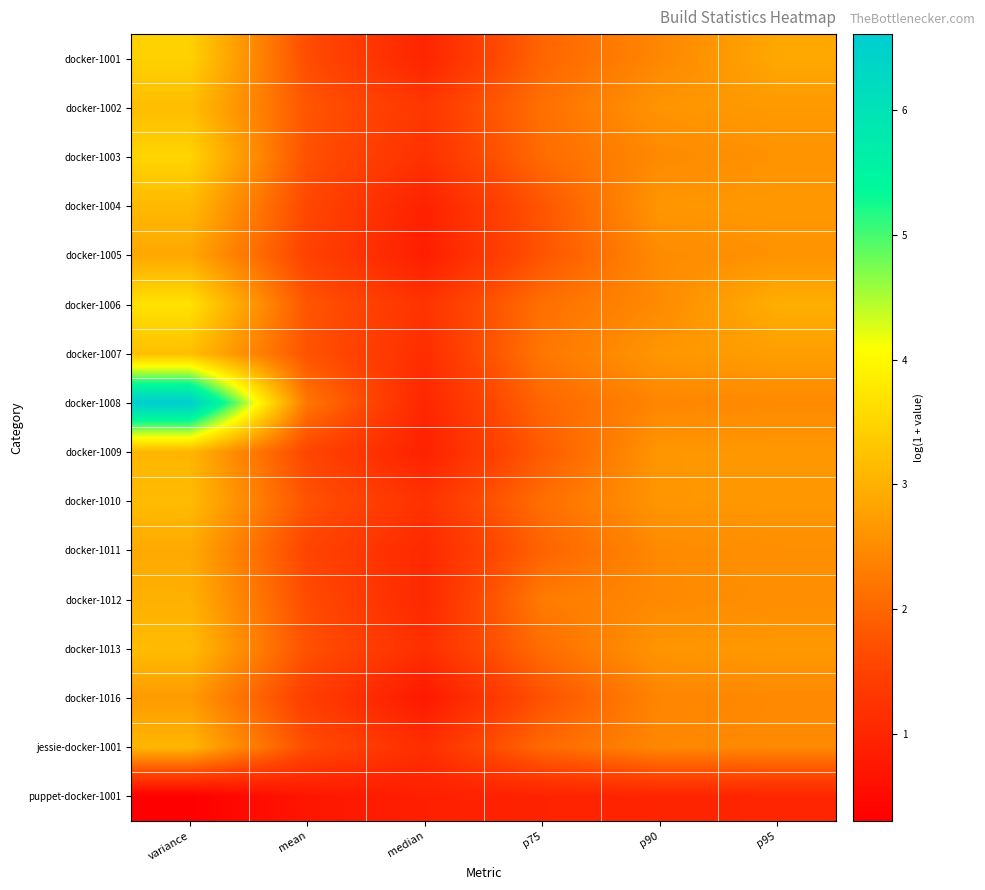

Reading left to right, what are all the values shown in this chart?

docker-1001: variance=3.4	mean=1.7	median=1.0	p75=2.0	p90=2.4	p95=2.9
docker-1002: variance=3.2	mean=1.8	median=1.3	p75=2.1	p90=2.6	p95=2.7
docker-1003: variance=3.5	mean=1.7	median=1.2	p75=2.1	p90=2.5	p95=2.6
docker-1004: variance=3.1	mean=1.6	median=0.9	p75=1.8	p90=2.6	p95=2.7
docker-1005: variance=2.9	mean=1.5	median=0.9	p75=1.8	p90=2.5	p95=2.6
docker-1006: variance=3.7	mean=1.8	median=1.2	p75=2.1	p90=2.5	p95=3.0
docker-1007: variance=3.2	mean=1.7	median=1.1	p75=2.2	p90=2.6	p95=2.7
docker-1008: variance=6.6	mean=2.2	median=1.0	p75=2.0	p90=2.4	p95=2.5
docker-1009: variance=3.1	mean=1.6	median=0.9	p75=1.9	p90=2.6	p95=2.7
docker-1010: variance=3.1	mean=1.7	median=1.2	p75=2.1	p90=2.6	p95=2.7
docker-1011: variance=2.9	mean=1.5	median=1.1	p75=2.0	p90=2.5	p95=2.5
docker-1012: variance=3.0	mean=1.7	median=1.0	p75=2.3	p90=2.5	p95=2.5
docker-1013: variance=3.2	mean=1.7	median=1.2	p75=2.1	p90=2.6	p95=2.7
docker-1016: variance=2.7	mean=1.4	median=0.8	p75=1.7	p90=2.4	p95=2.5
jessie-docker-1001: variance=3.1	mean=1.7	median=1.1	p75=2.0	p90=2.4	p95=2.5
puppet-docker-1001: variance=0.3	mean=0.7	median=0.9	p75=0.9	p90=1.0	p95=1.0